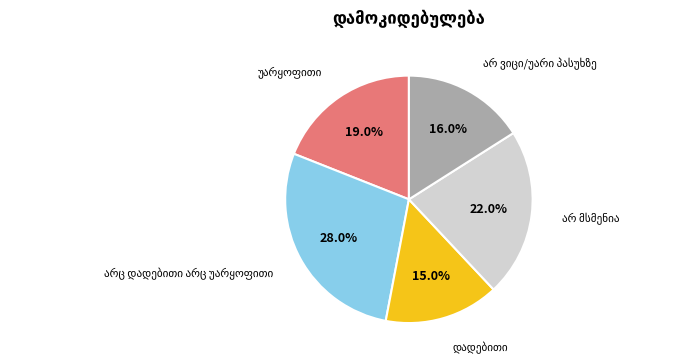

Is there any slice that represents more than half of the pie?

No